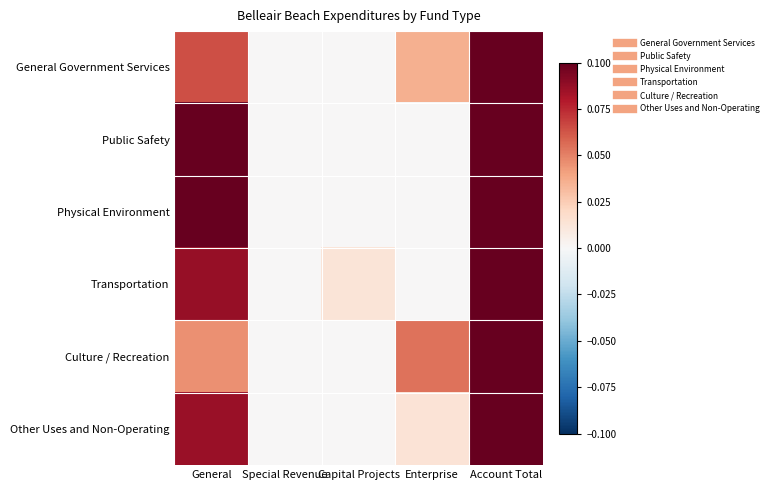

At which category is the sum across all series the highest?

Account Total